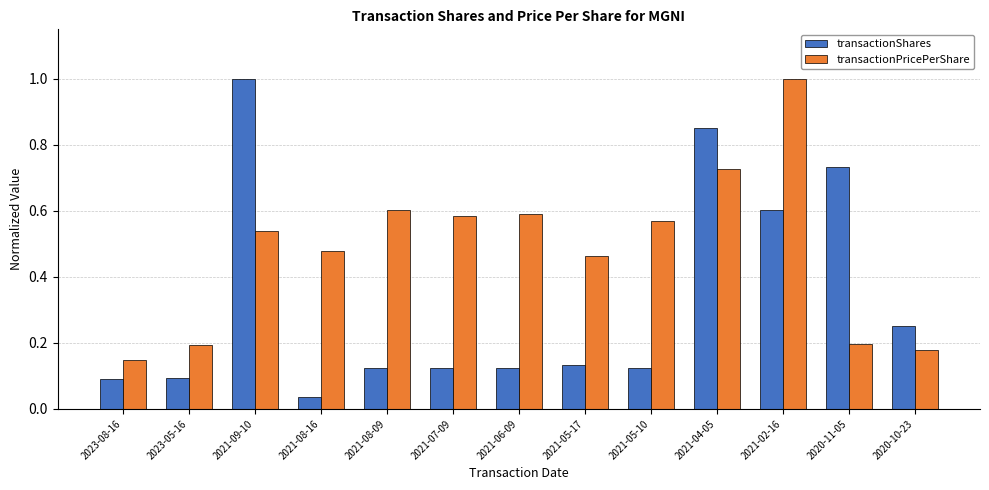

At 2021-05-17, list the series in order from smallest to largest.

transactionShares, transactionPricePerShare